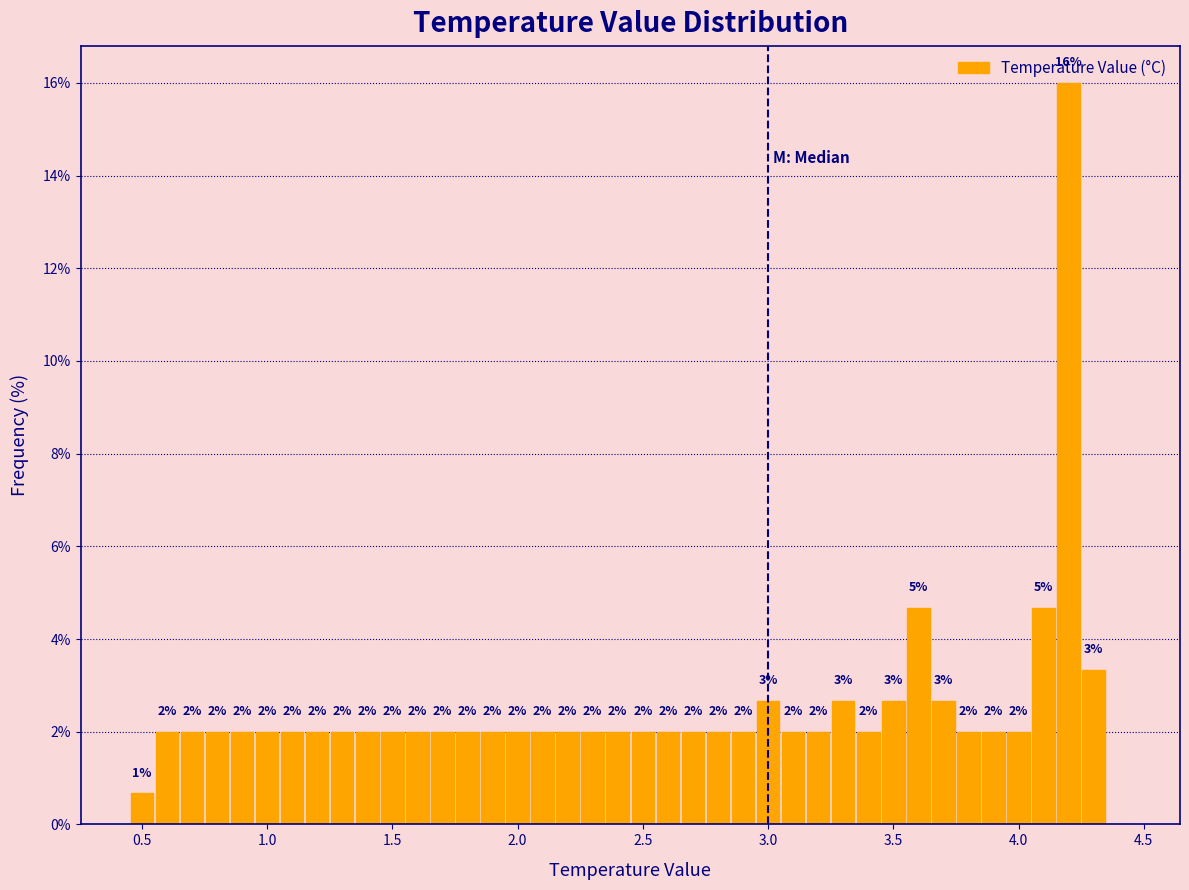

Around what value on the x-axis is the tallest bar? Give the approximate position of its centre, as read against the axis.

4.20